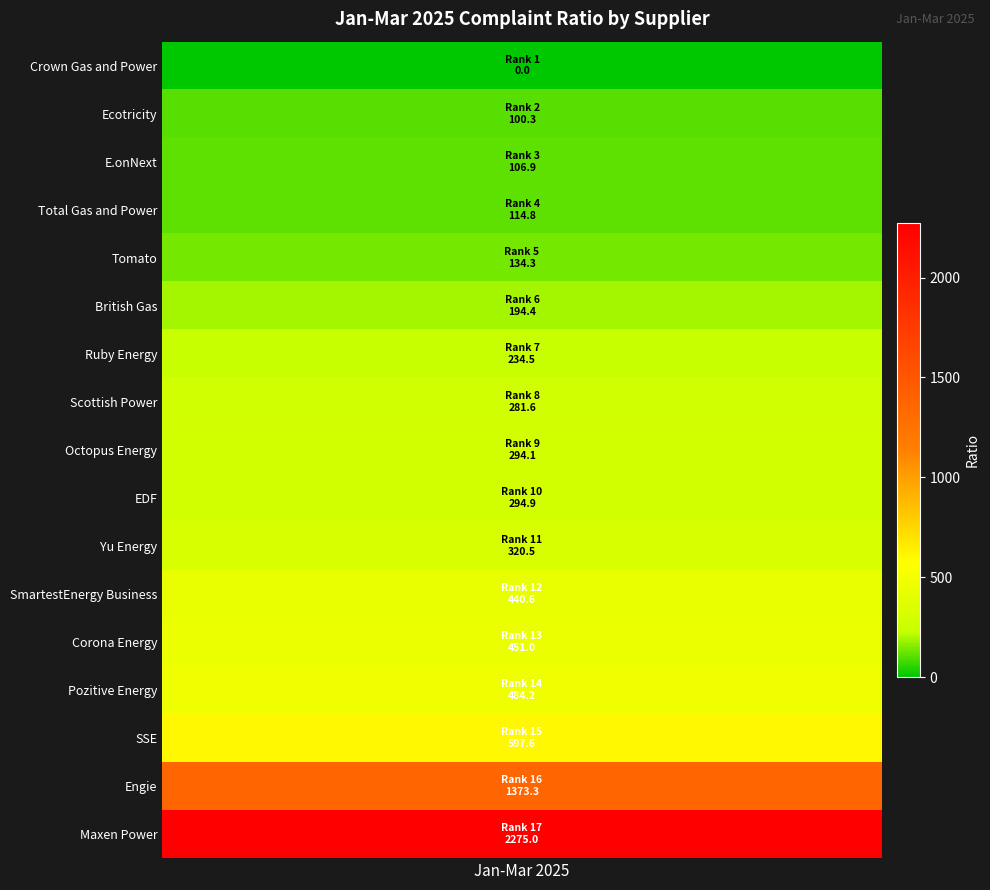

What is the sum of all values?

7698.0